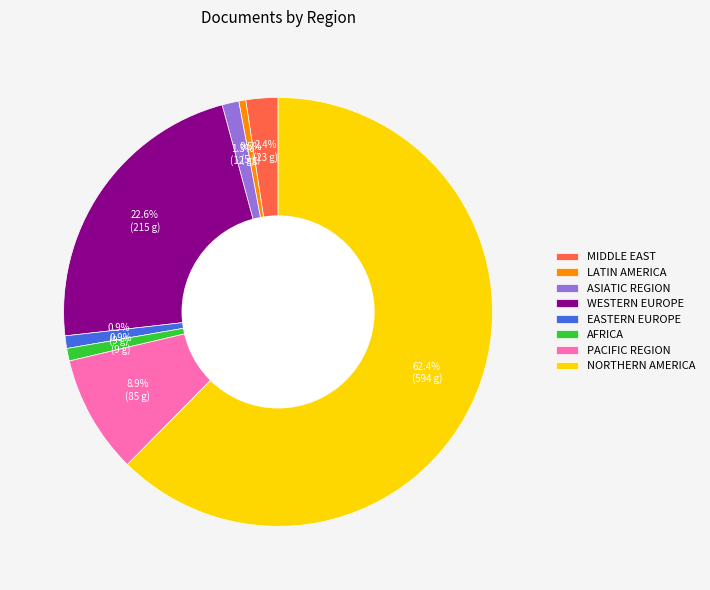

Which slice is the largest?

NORTHERN AMERICA